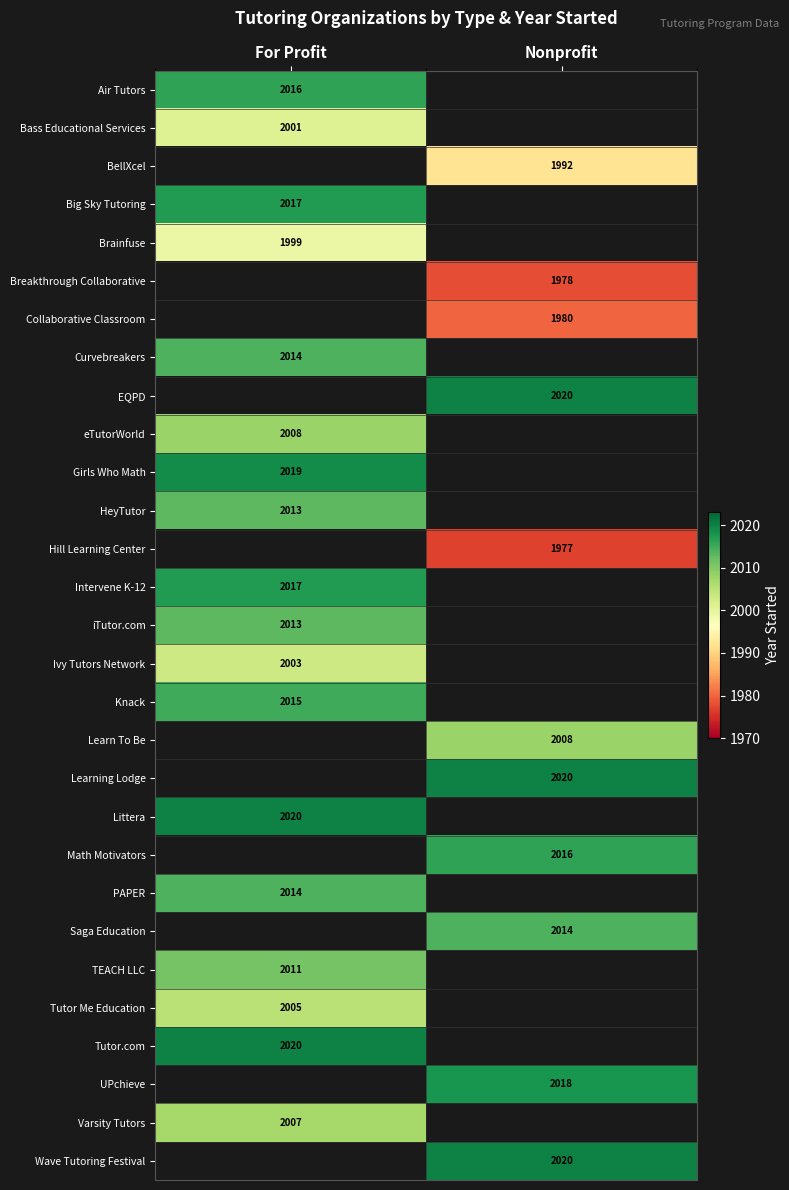

The value of Learning Lodge at Nonprofit is 2020. True or false?

True